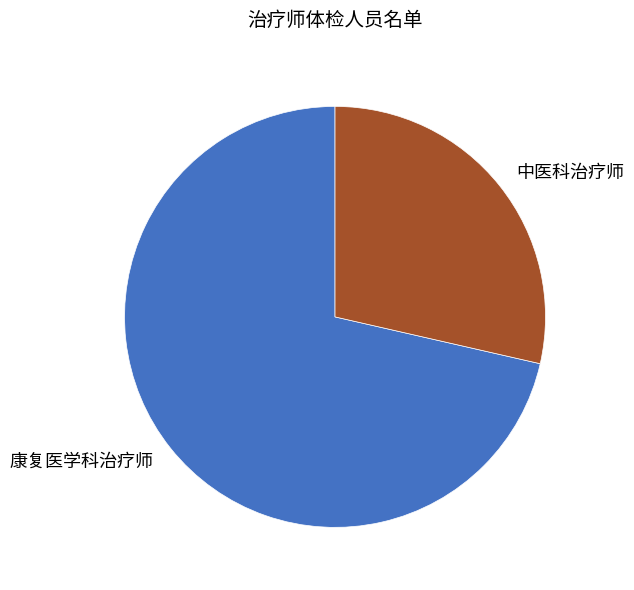

How many segments does this pie chart have?

2